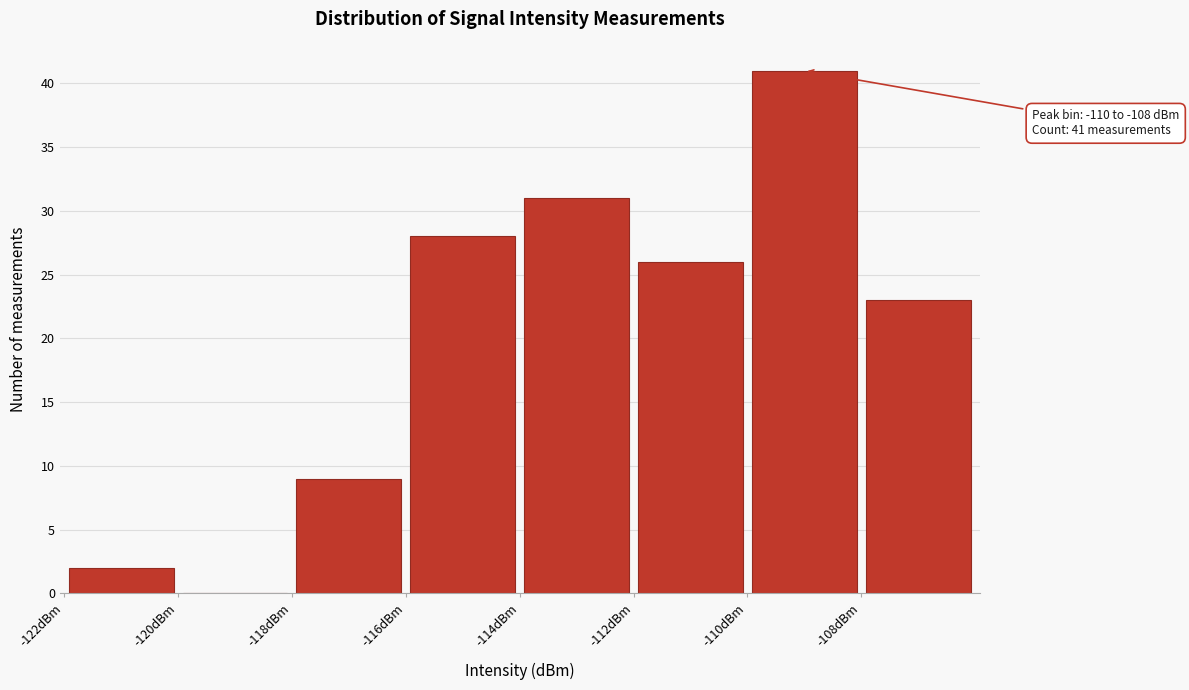

Over which range of the x-axis is the bar tallest?

-110 to -108